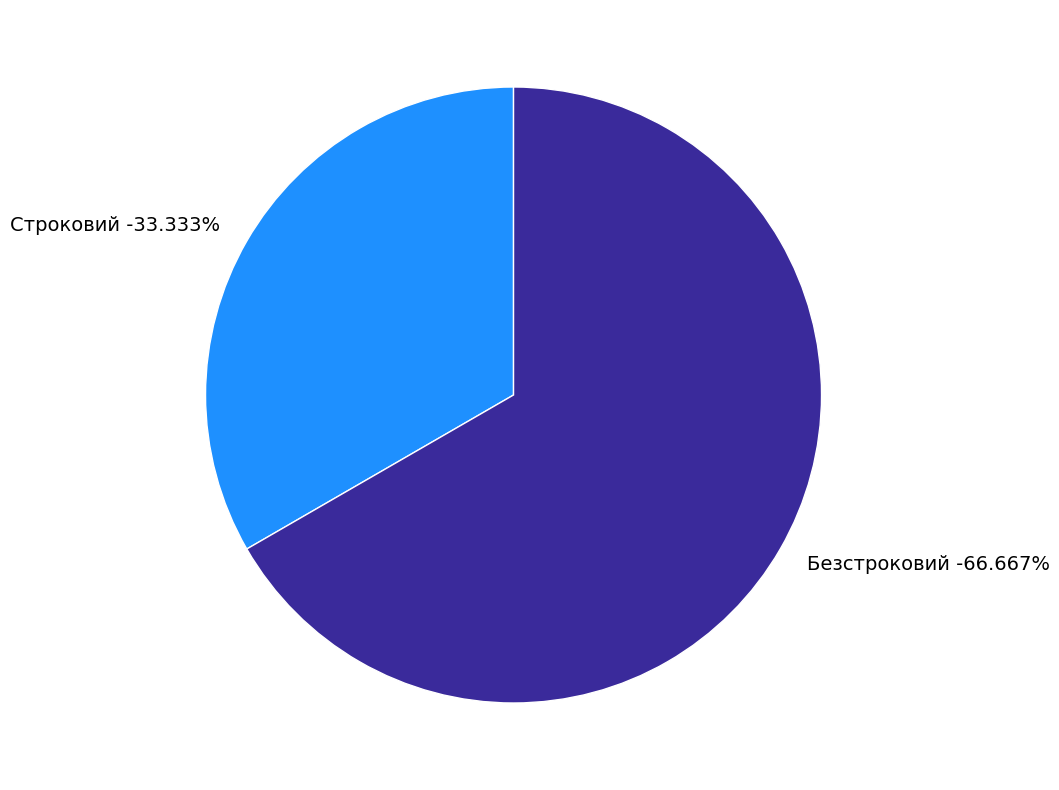

To the nearest percent, what is the difference between the largest and smallest slice percentages?

33%